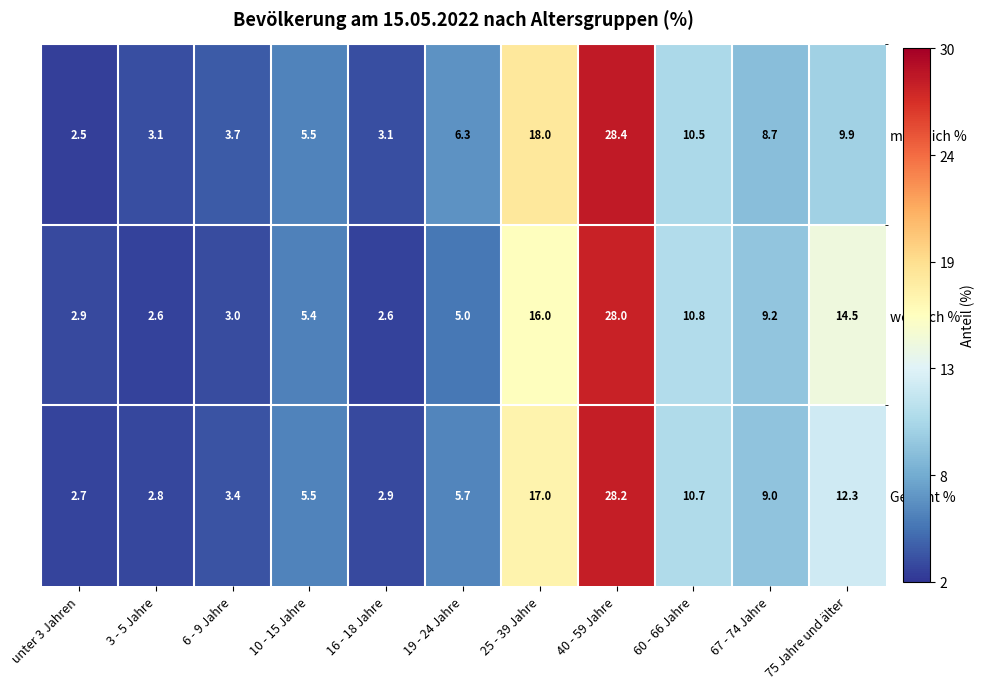

What is the minimum value shown in the chart?

2.5